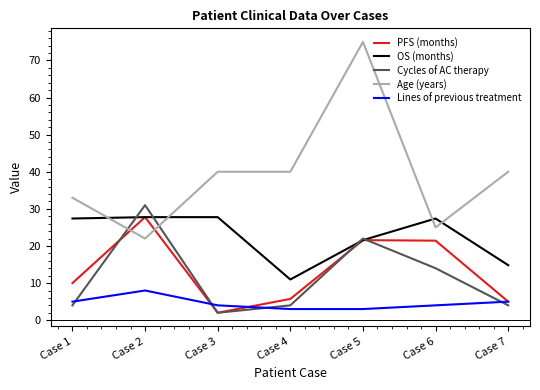

Where is Cycles of AC therapy nearest to the value 16?

Case 6